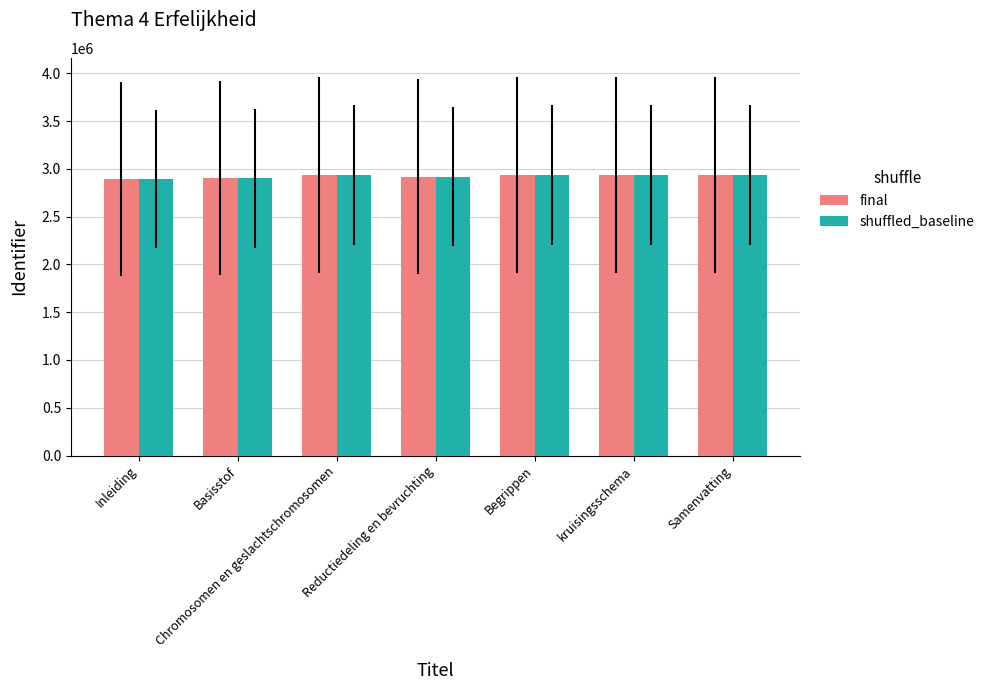

What is the smallest value displayed?

2895853